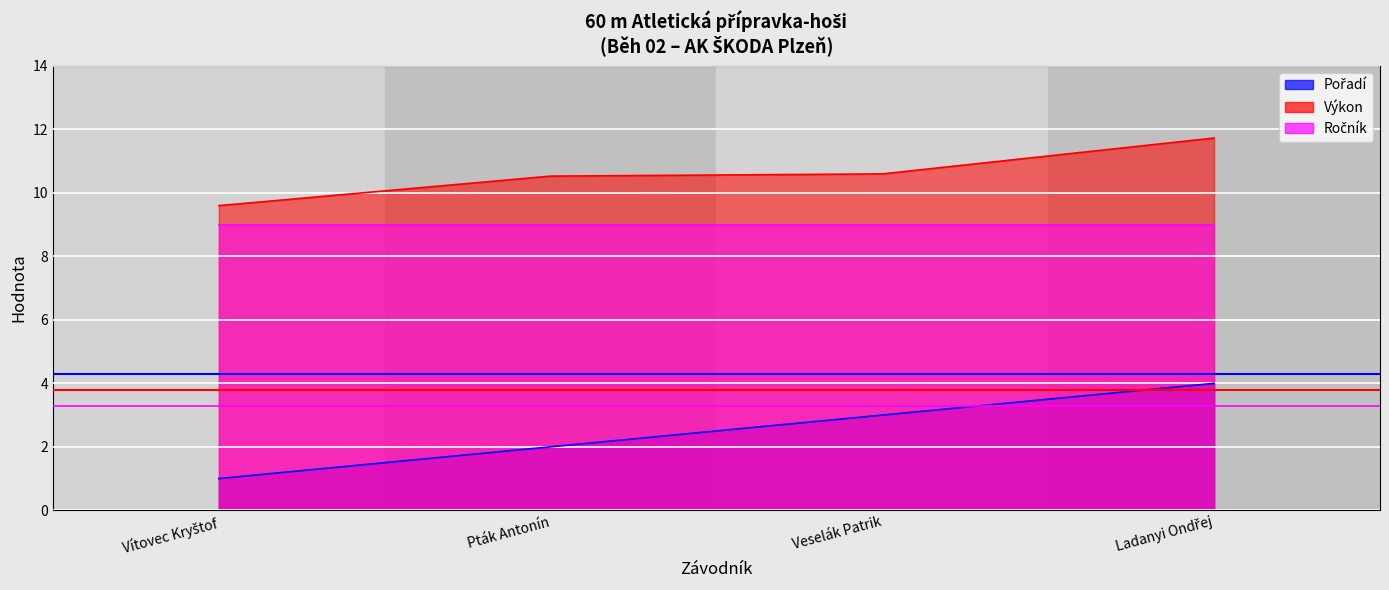

What is the minimum value shown in the chart?

1.0